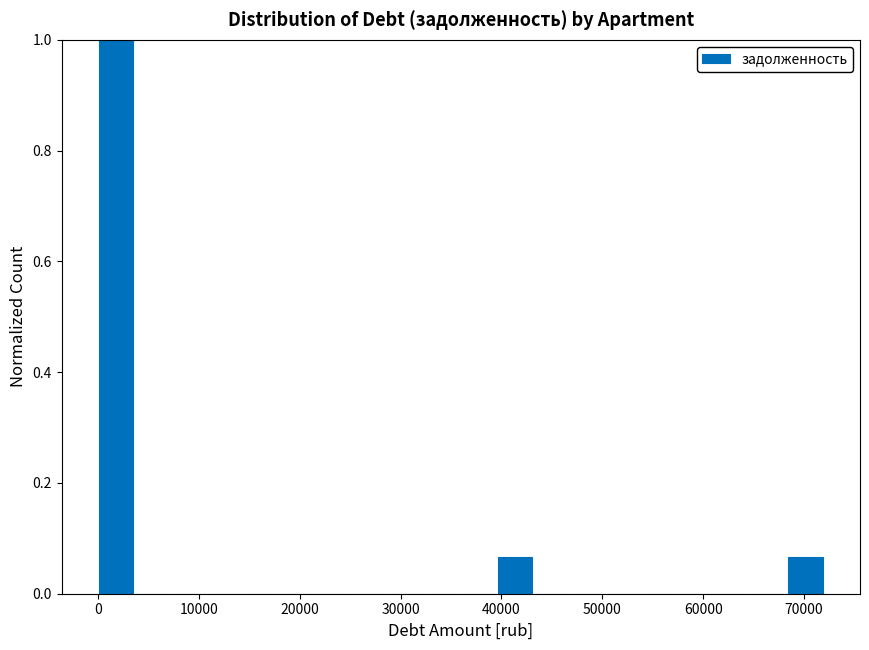

Read against the x-axis, roughly where is the centre of the tallest bar?

2000